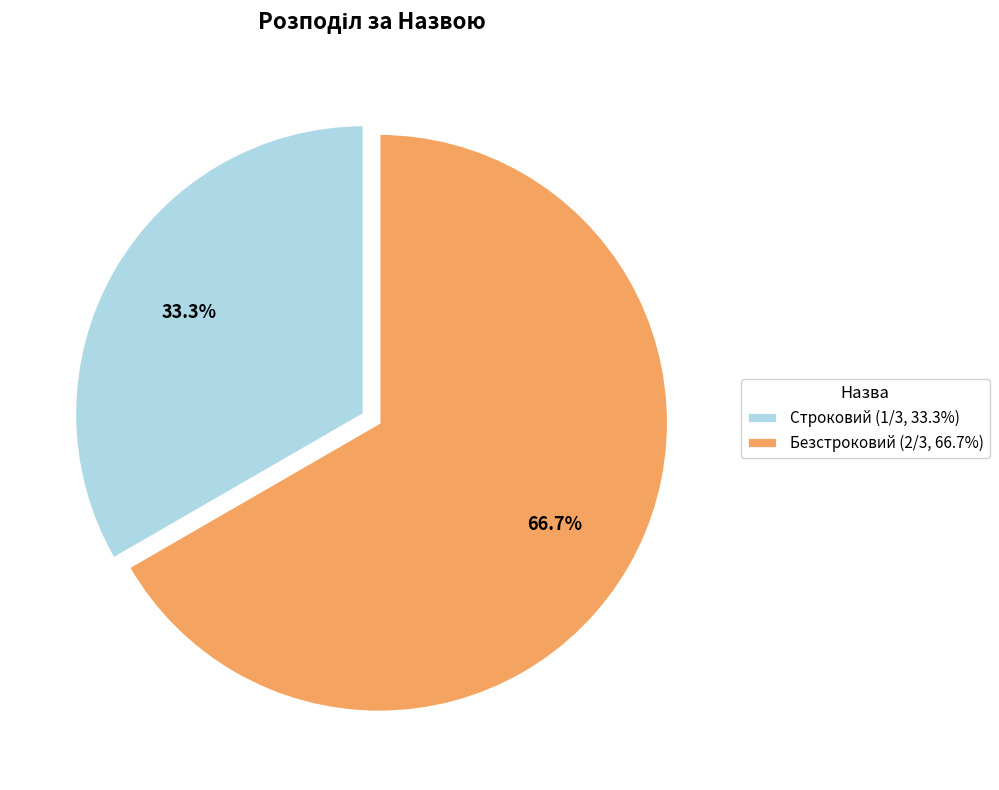

What is the smallest slice in the pie chart?

Строковий